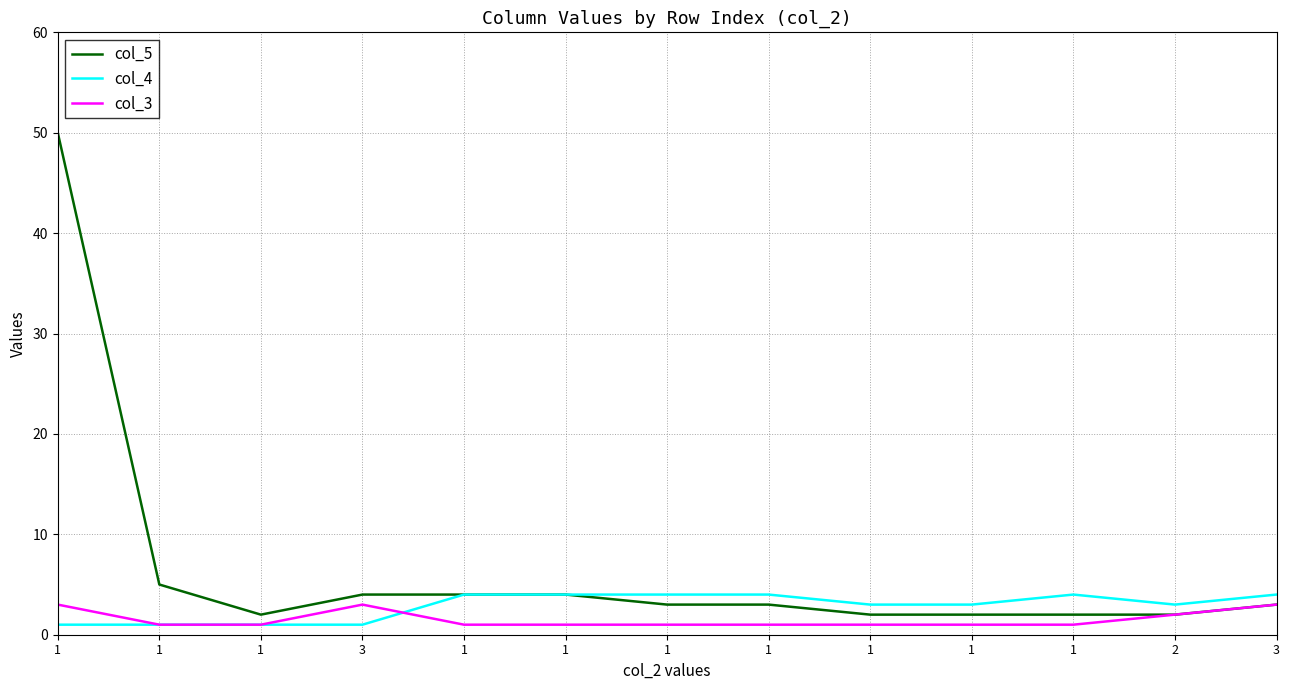

What is the difference between the second highest and second lowest values in the col_4 series?

3